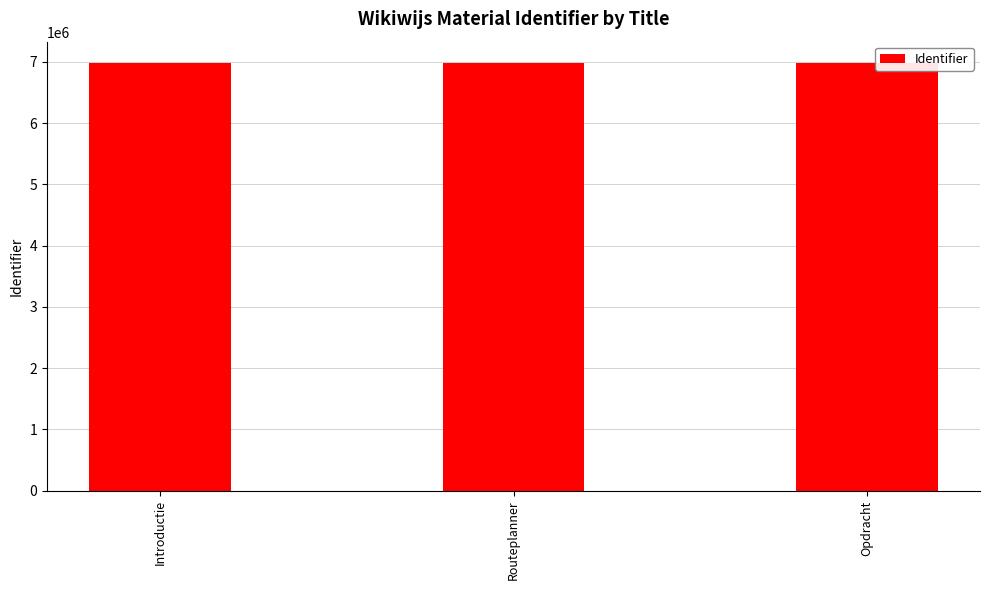

At which label is the value closest to 6982556?

Routeplanner